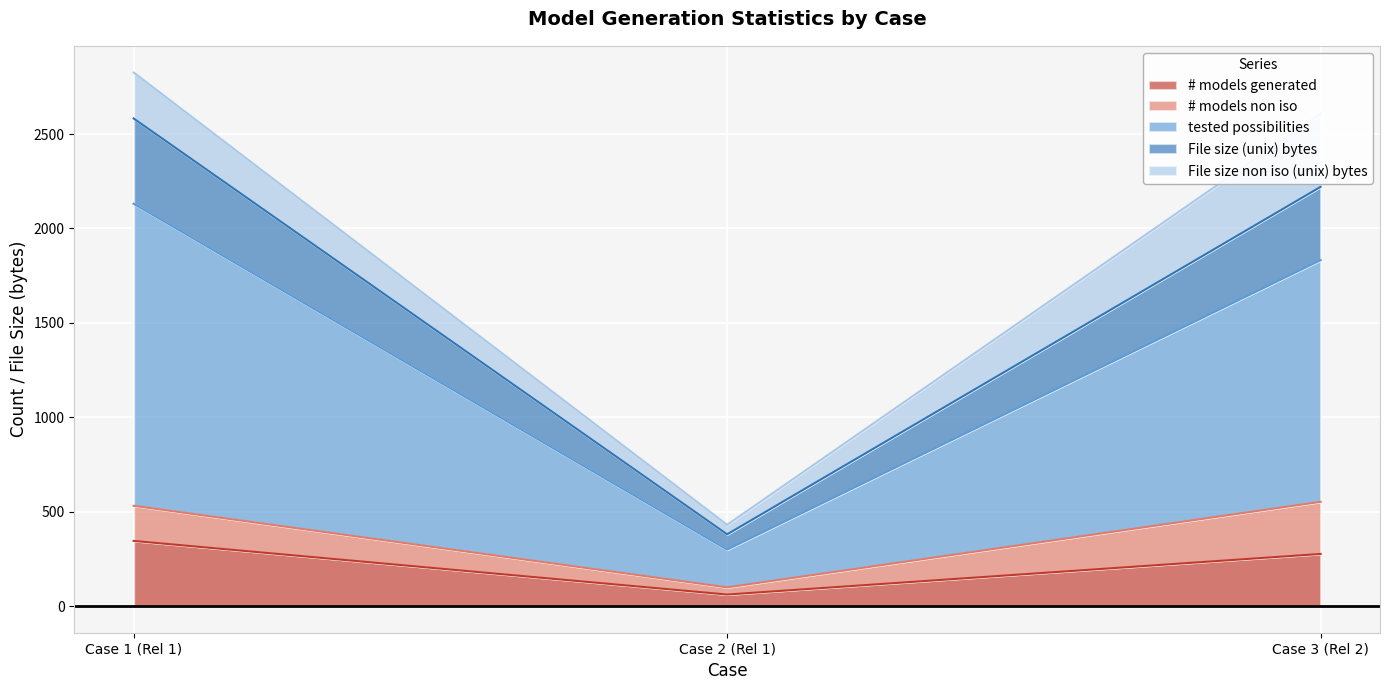

Reading right to left, list the values for the # models generated series.

276.0	61.0	345.0